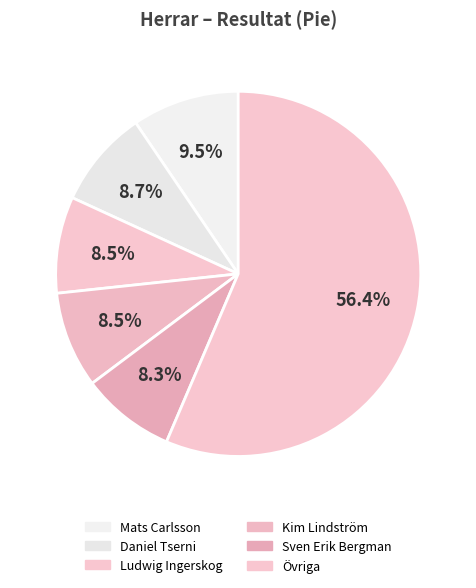

How many segments does this pie chart have?

6